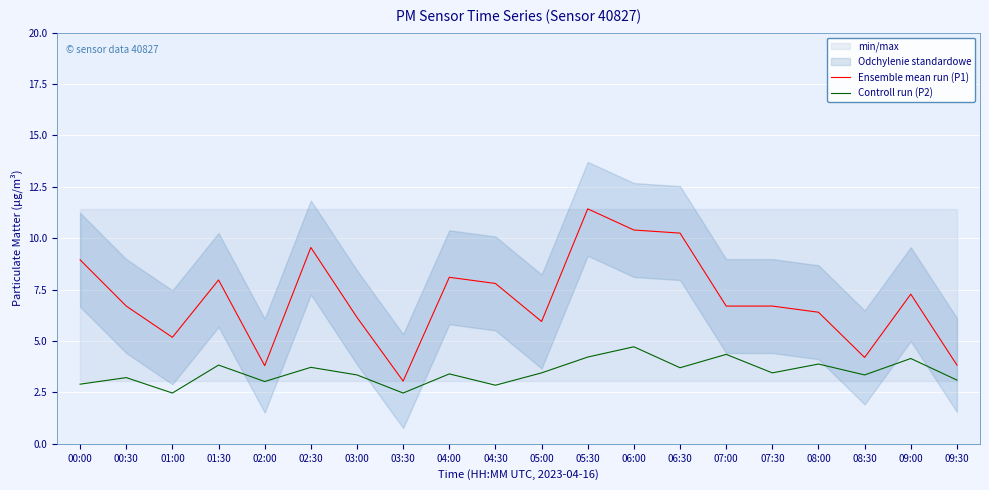

What is the value of the Controll run (P2) point at the 17th from the left?

3.9